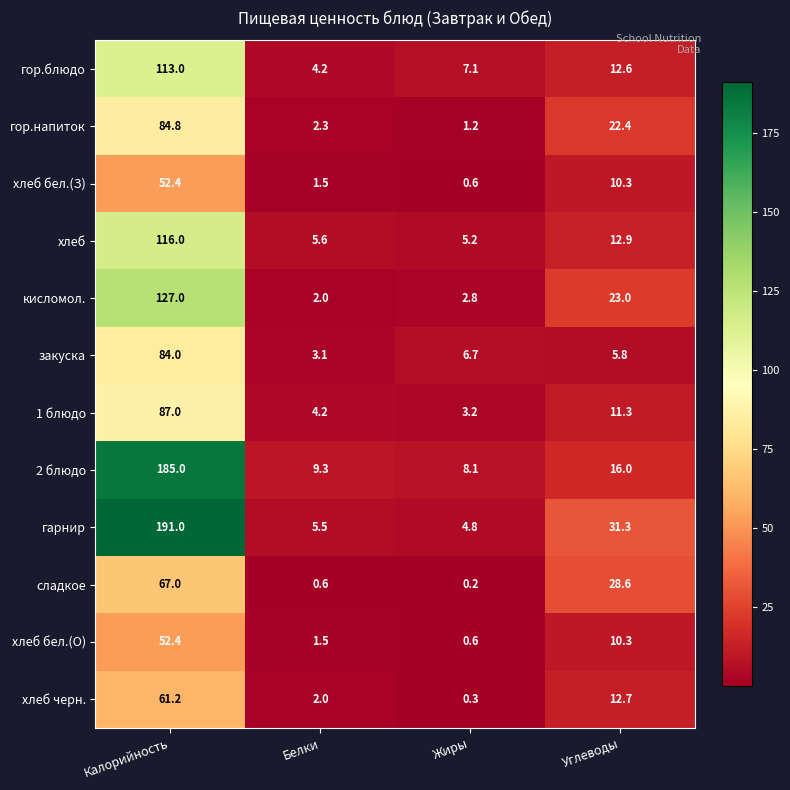

True or false: сладкое has a value of 0.2 at Жиры.

True